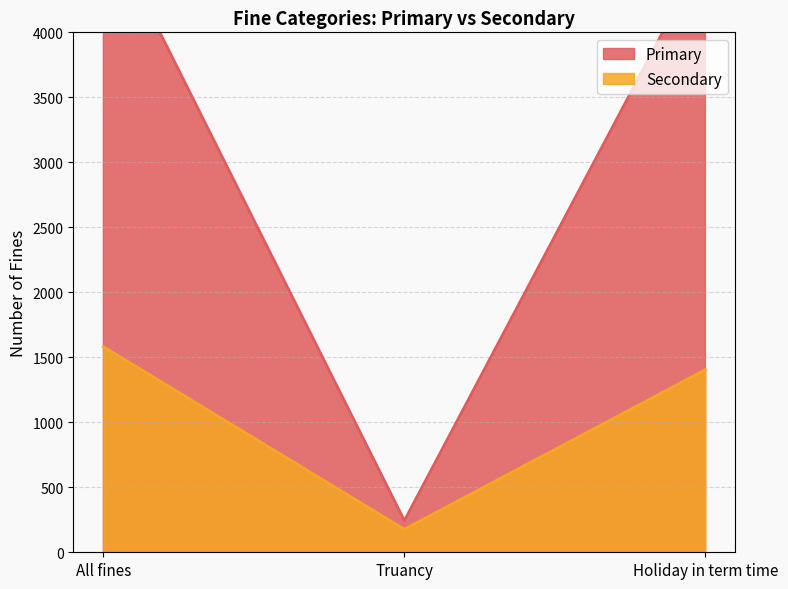

Between Truancy and Holiday in term time, which is larger?

Holiday in term time